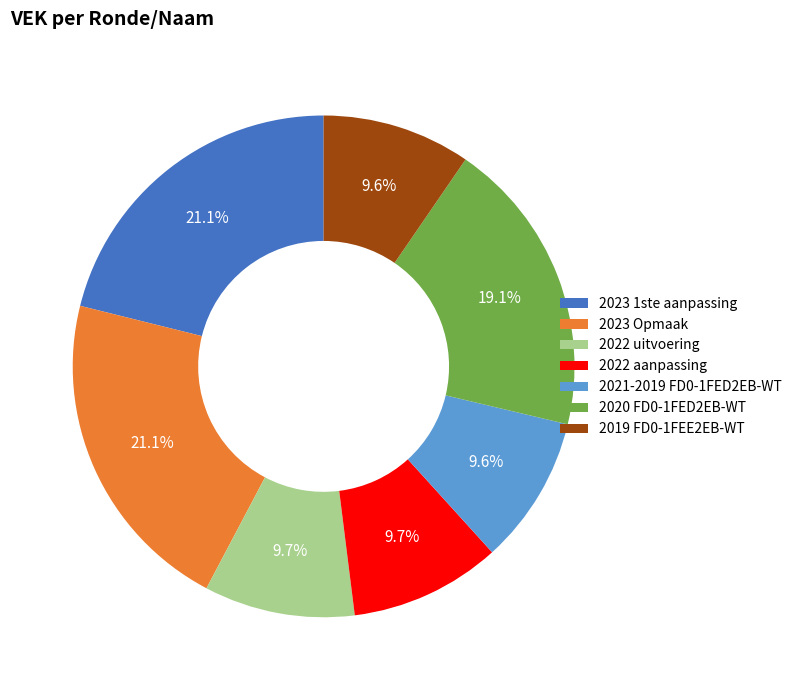

Combined, do 2023 Opmaak and 2023 1ste aanpassing account for over 50%?

No